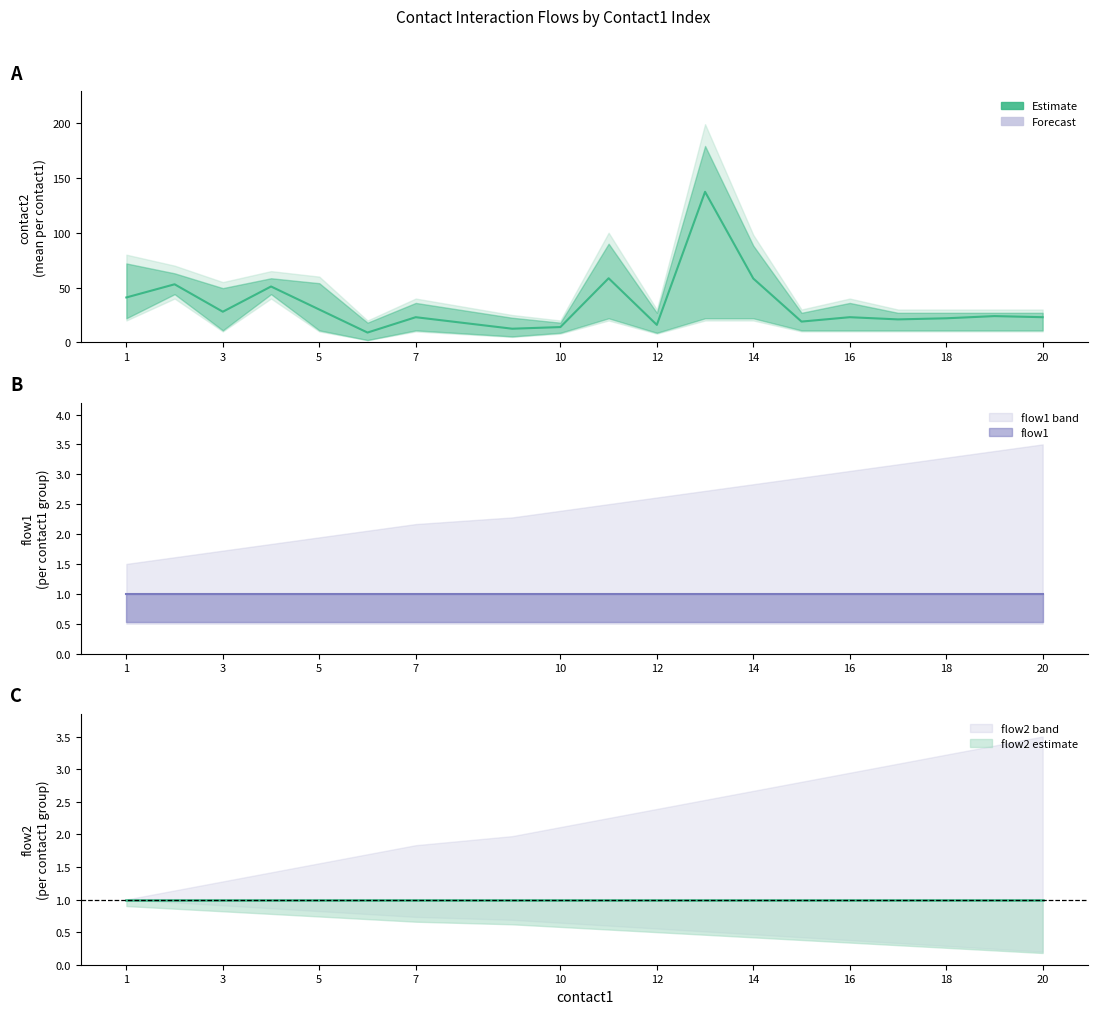

True or false: flow1 and contact2_mean intersect in this chart.

False